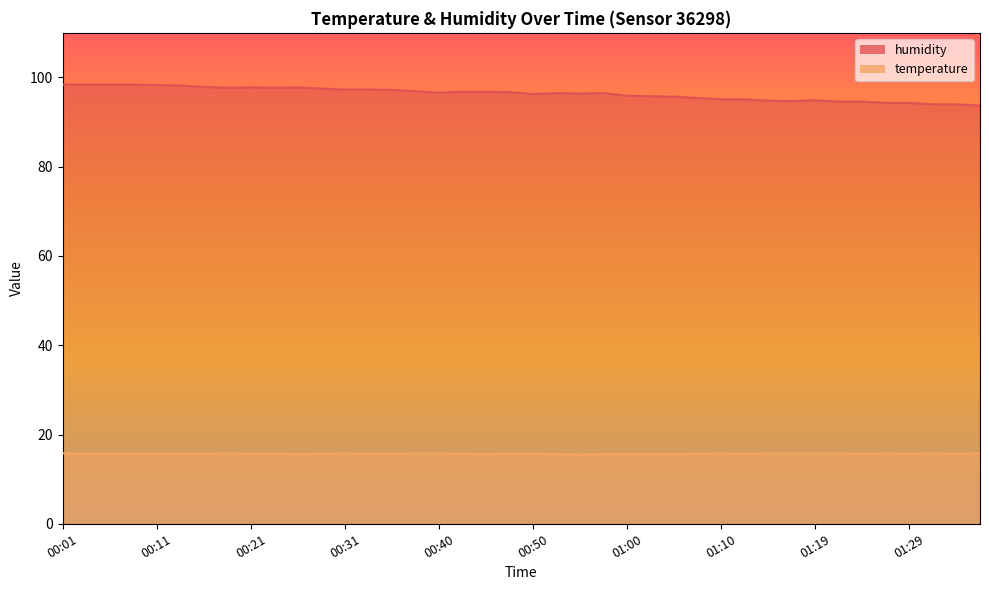

Reading left to right, transcribe all the data shown in this chart.

temperature: 15.8	15.7	15.7	15.7	15.7	15.7	15.7	15.8	15.7	15.7	15.6	15.7	15.8	15.7	15.7	15.8	15.8	15.7	15.6	15.7	15.7	15.6	15.5	15.6	15.6	15.6	15.6	15.7	15.8	15.7	15.8	15.8	15.8	15.8	15.7	15.8	15.7	15.8	15.7	15.8
humidity: 98.4	98.4	98.4	98.4	98.3	98.2	97.9	97.7	97.8	97.7	97.8	97.5	97.3	97.3	97.2	96.9	96.6	96.8	96.8	96.7	96.3	96.5	96.4	96.5	95.9	95.8	95.7	95.4	95.1	95.1	94.8	94.7	94.9	94.6	94.6	94.3	94.3	94.0	94.0	93.7